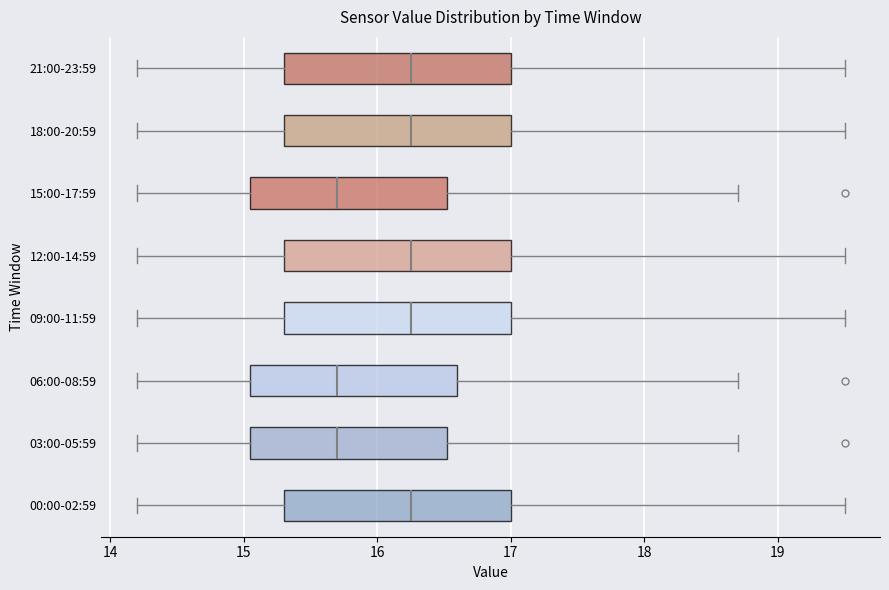

Reading bottom to top, read every box against the x-axis: the position of its median line, the range the box covers, and the ends of its whiskers. The values are not printed on the chart, so give them approximately, as read against the axis.

00:00-02:59: median 16.3, box 15.3 to 17.0, whiskers 14.2 to 19.5
03:00-05:59: median 15.7, box 15.1 to 16.5, whiskers 14.2 to 18.7
06:00-08:59: median 15.7, box 15.1 to 16.6, whiskers 14.2 to 18.7
09:00-11:59: median 16.3, box 15.3 to 17.0, whiskers 14.2 to 19.5
12:00-14:59: median 16.3, box 15.3 to 17.0, whiskers 14.2 to 19.5
15:00-17:59: median 15.7, box 15.1 to 16.5, whiskers 14.2 to 18.7
18:00-20:59: median 16.3, box 15.3 to 17.0, whiskers 14.2 to 19.5
21:00-23:59: median 16.3, box 15.3 to 17.0, whiskers 14.2 to 19.5